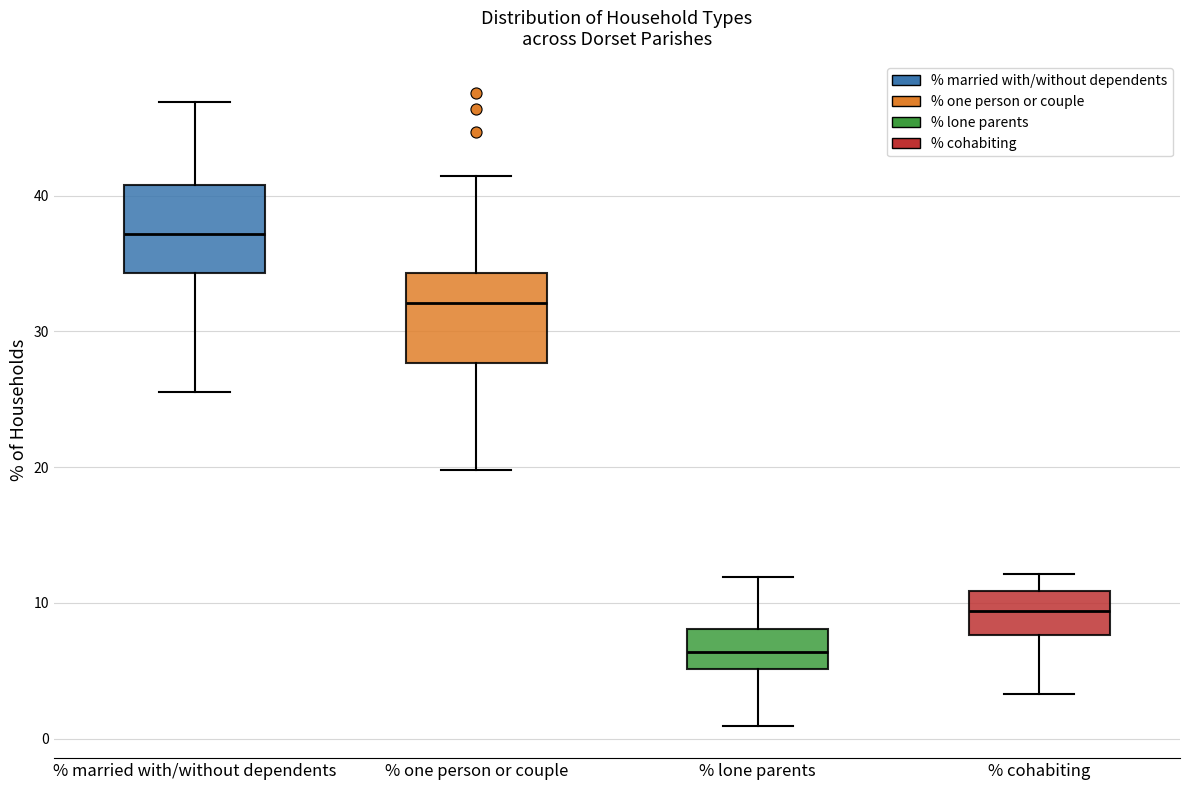

Which box's median line is the lowest?

% lone parents